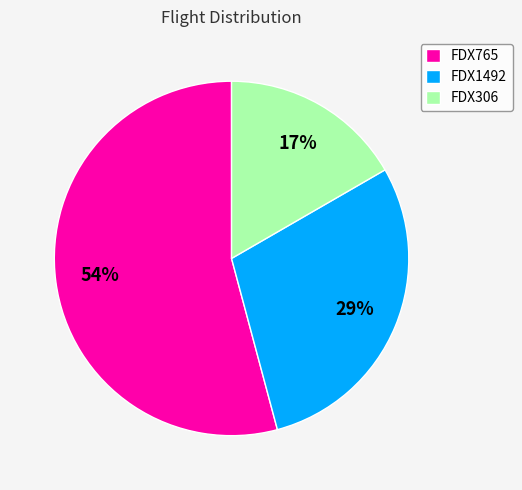

Does FDX765 represent more than half of the total?

Yes